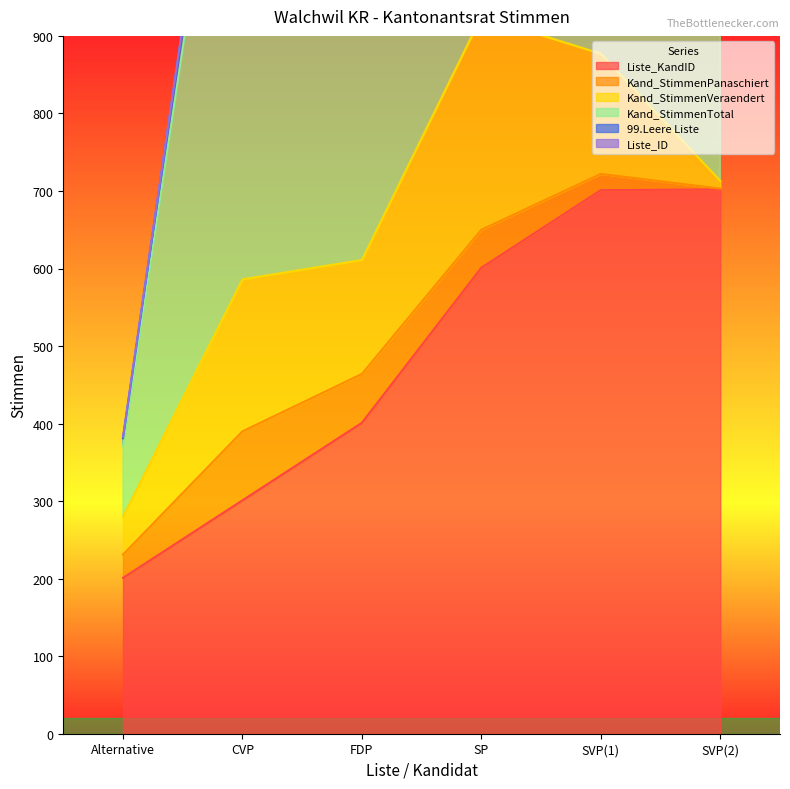

The value of Kand_StimmenPanaschiert at SVP(2) is 1. True or false?

False